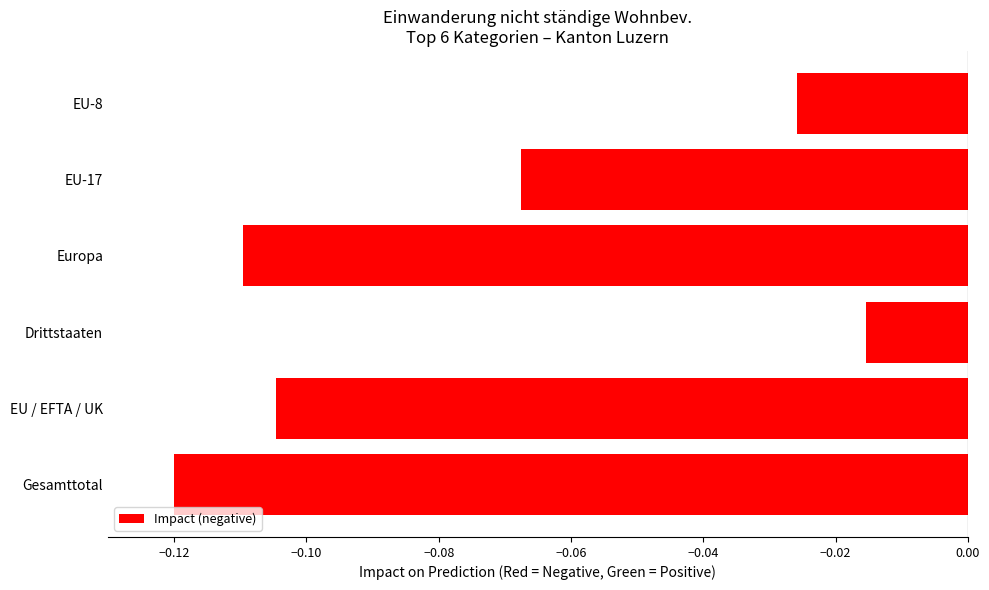

True or false: the data shows -0.0 at EU-17.

False